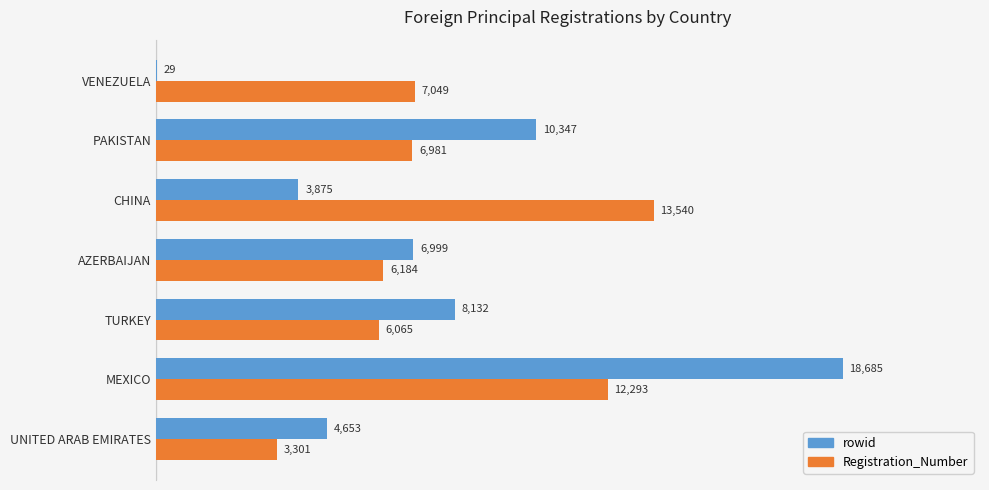

What are all the series names shown in the legend?

rowid, Registration_Number